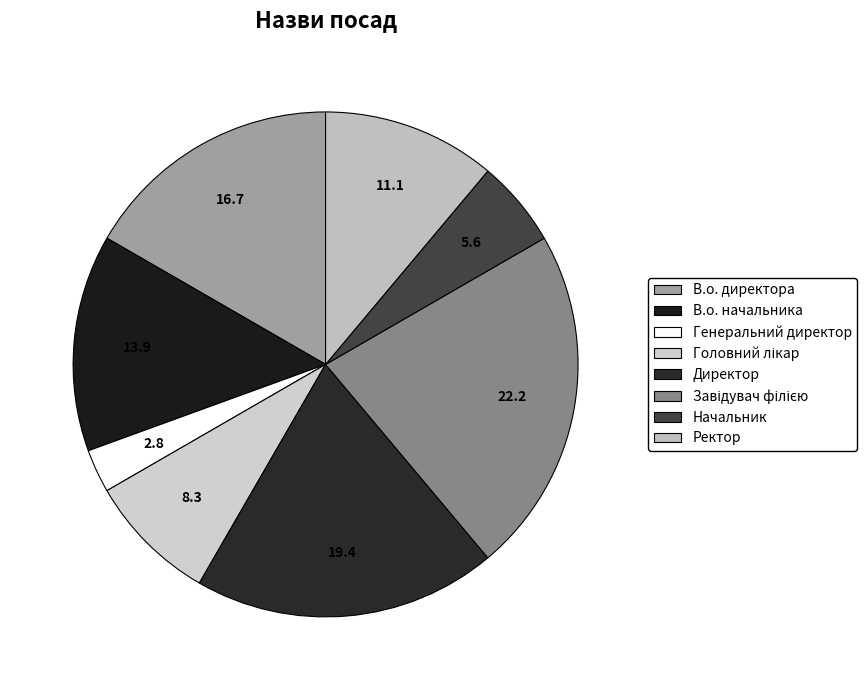

How many segments does this pie chart have?

8